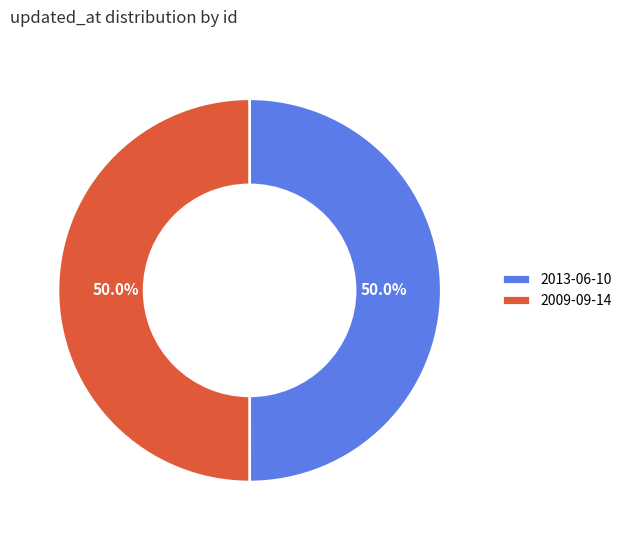

To the nearest percent, what portion does 2009-09-14 represent?

50%